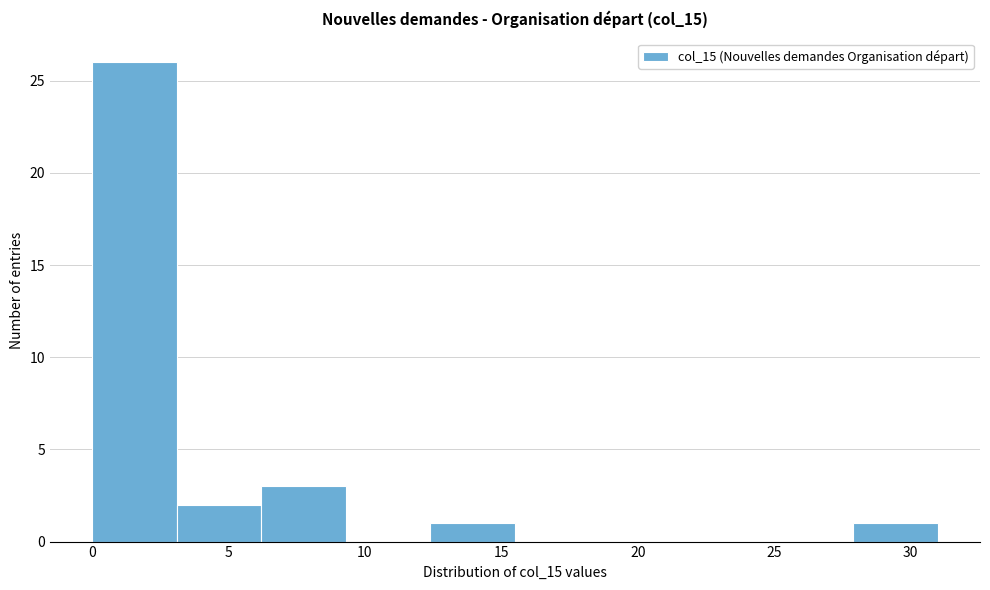

How tall is the bar that spans 0.0 to 3.1 on the x-axis? Neither the bar edges nor the heights are printed on the chart, so give them approximately, as read against the axes.

26